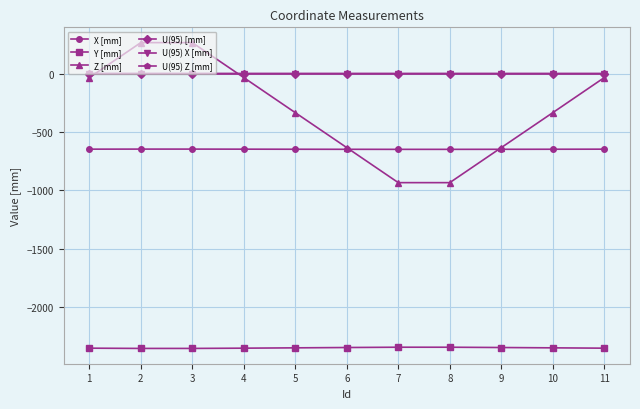

What value does the Y [mm] series have at 11?

-2352.5